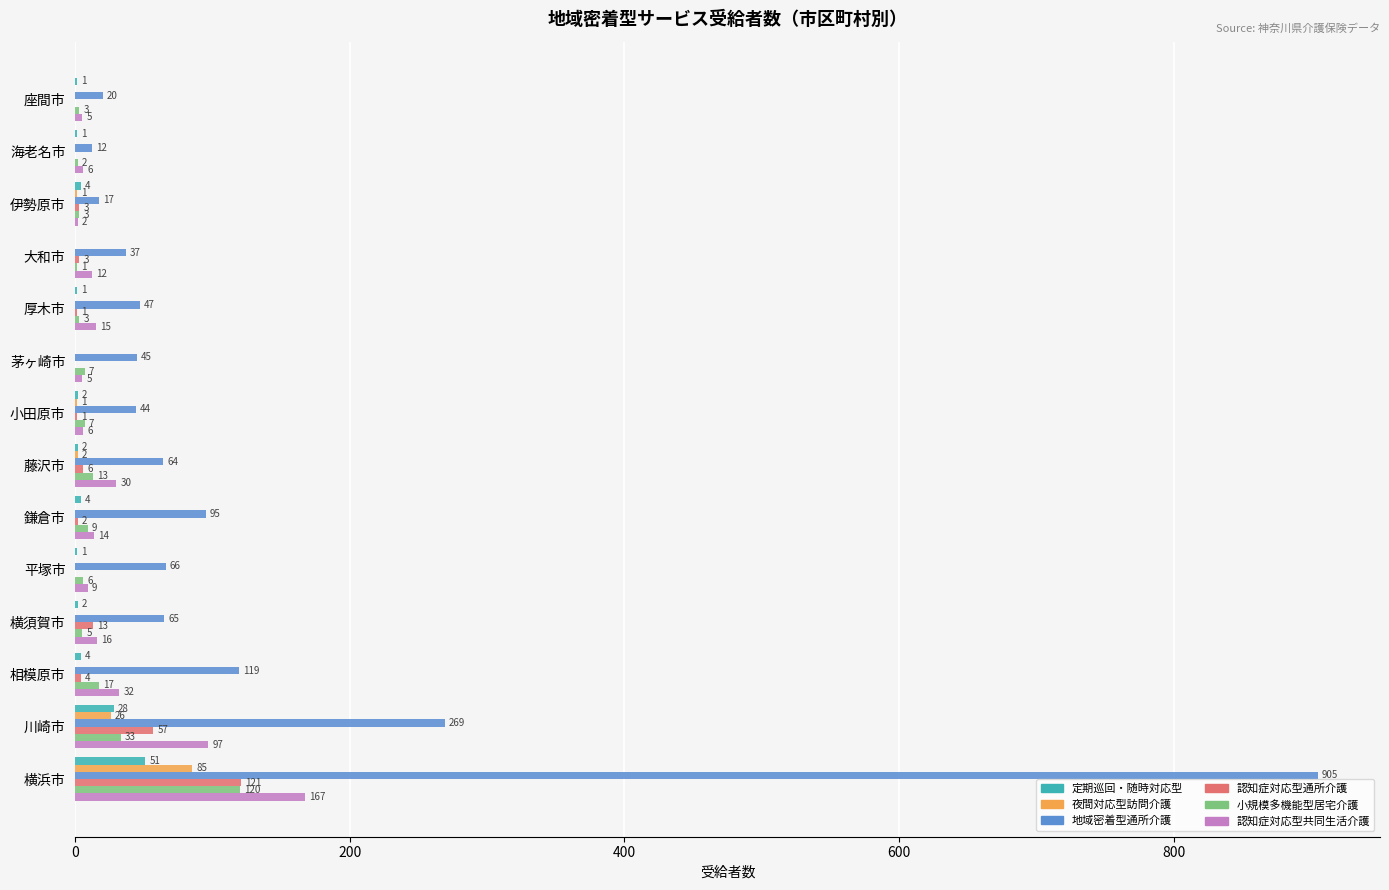

The 認知症対応型通所介護 series shows 0 at 茅ヶ崎市. True or false?

True